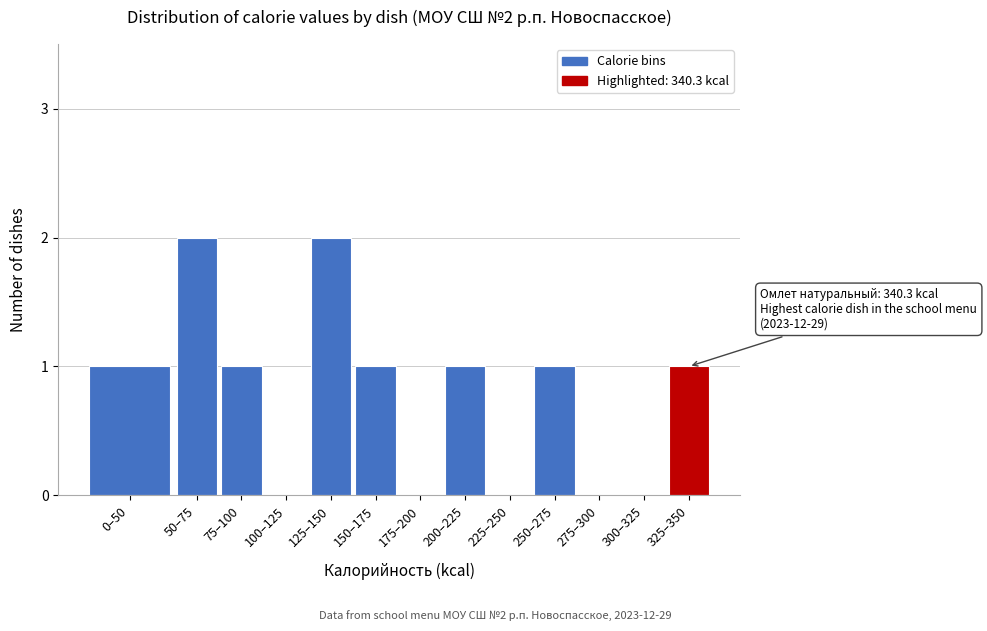

Reading right to left, list all the values displayed in this chart.

325–350=1	300–325=0	275–300=0	250–275=1	225–250=0	200–225=1	175–200=0	150–175=1	125–150=2	100–125=0	75–100=1	50–75=2	0–50=1